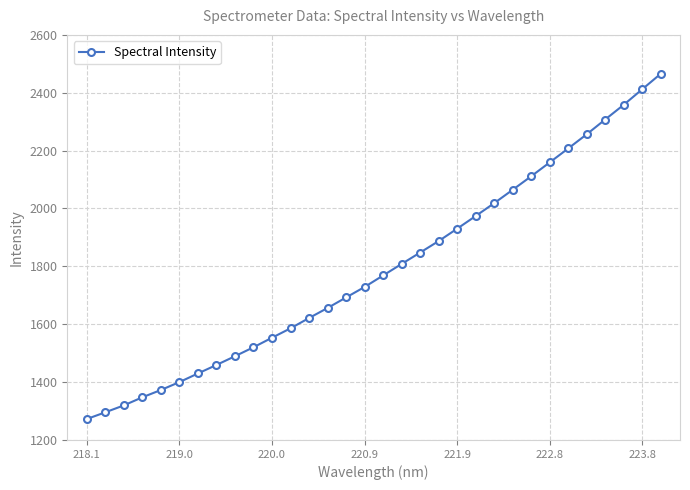

What is the difference between the second highest and minimum values?

1139.5